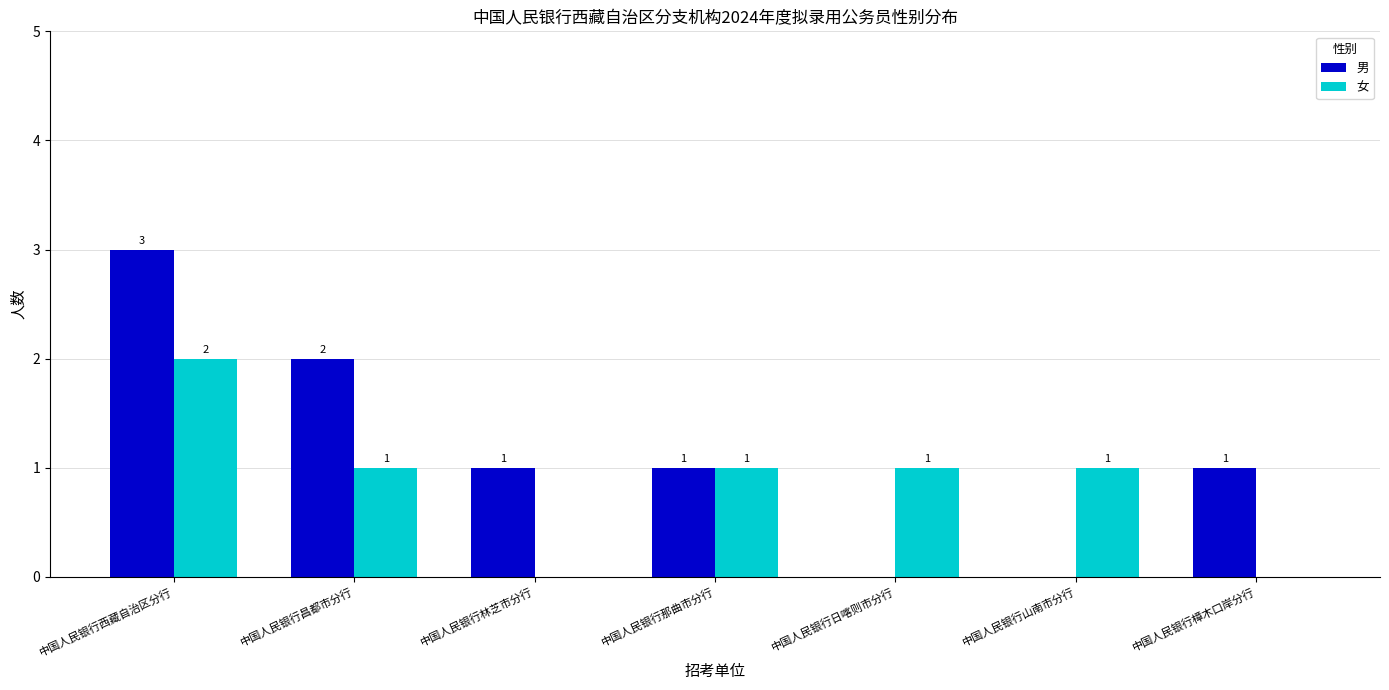

Reading left to right, extract all data points from this chart.

男: 3	2	1	1	0	0	1
女: 2	1	0	1	1	1	0